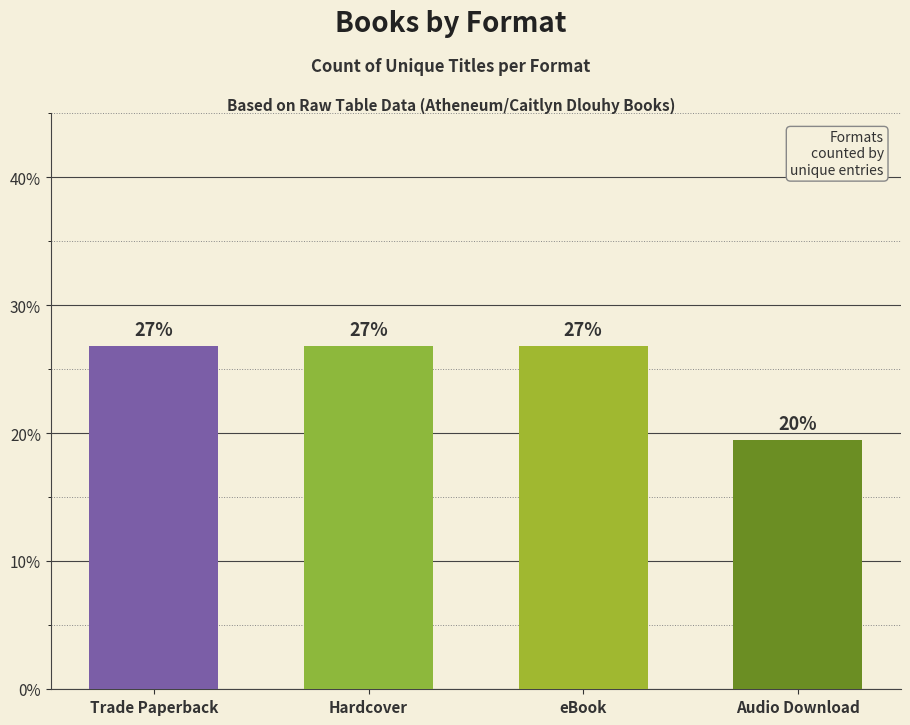

What is the label of the 2nd bar from the left?

Hardcover